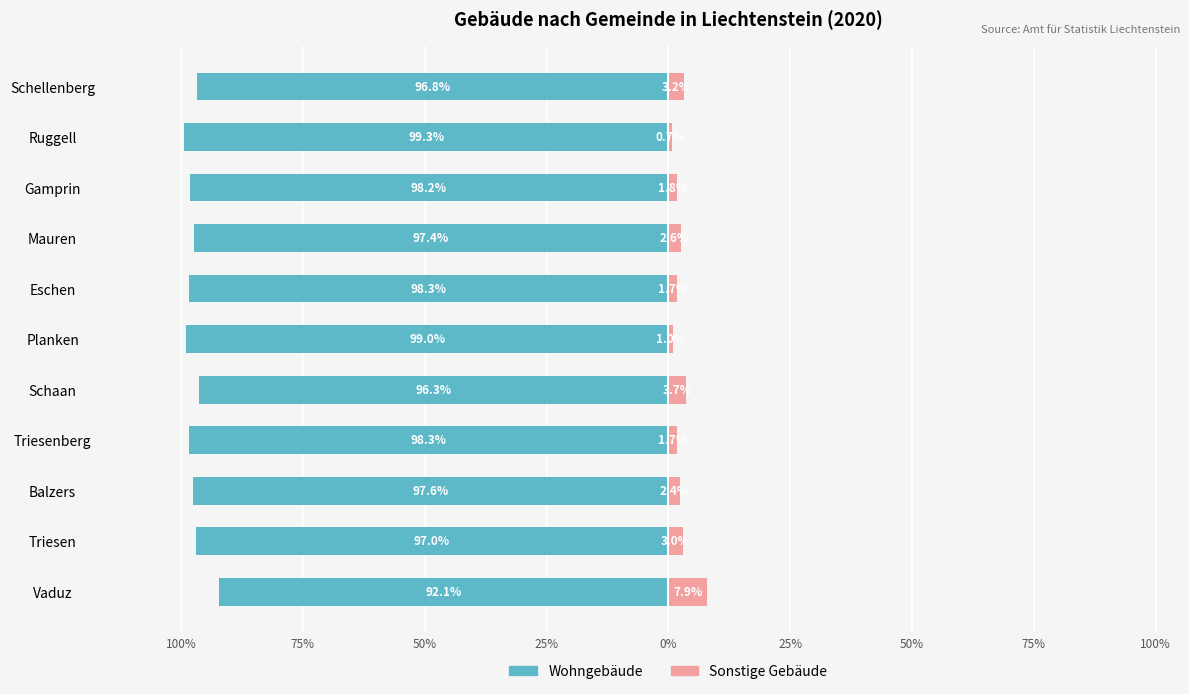

How many values in the Sonstige Gebäude series are below 2?

5